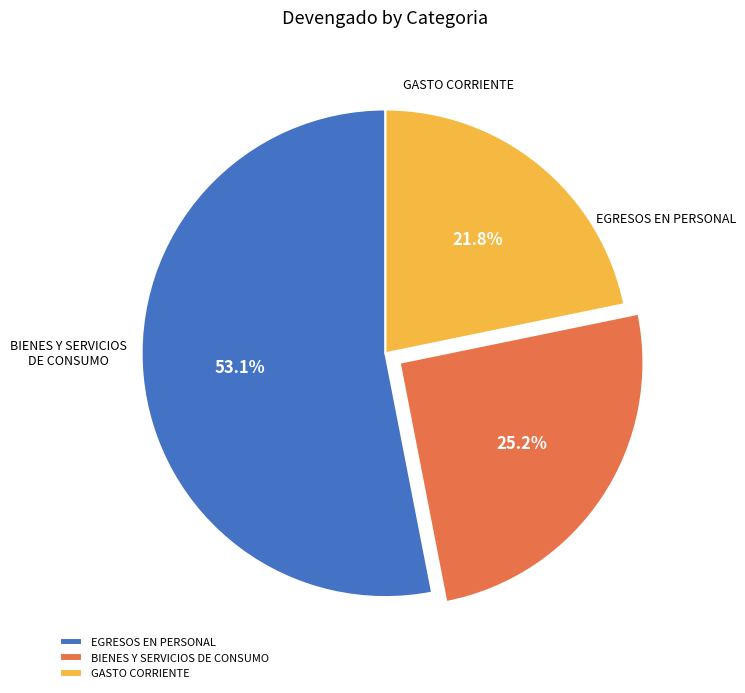

Do BIENES Y SERVICIOS DE CONSUMO and EGRESOS EN PERSONAL together represent more than half of the pie?

Yes